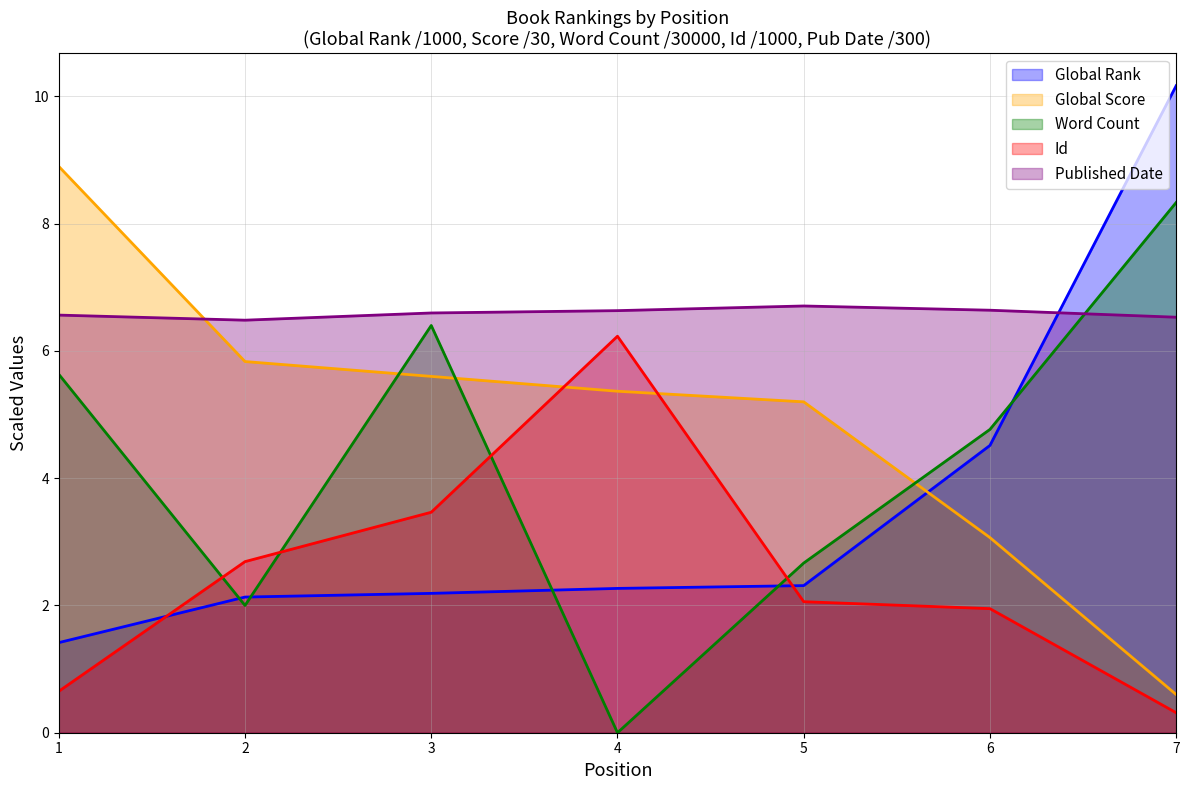

Does the chart have visible grid lines?

Yes